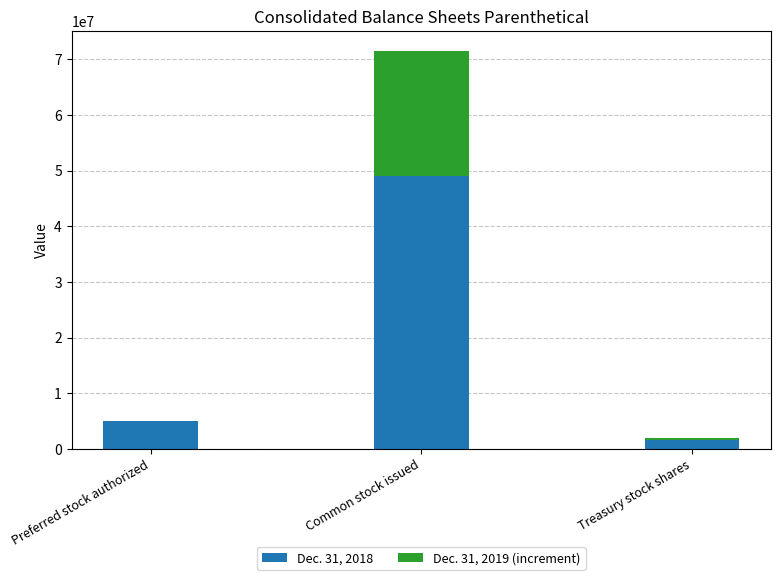

The value of Dec. 31, 2018 at Preferred stock authorized is 5000000. True or false?

True